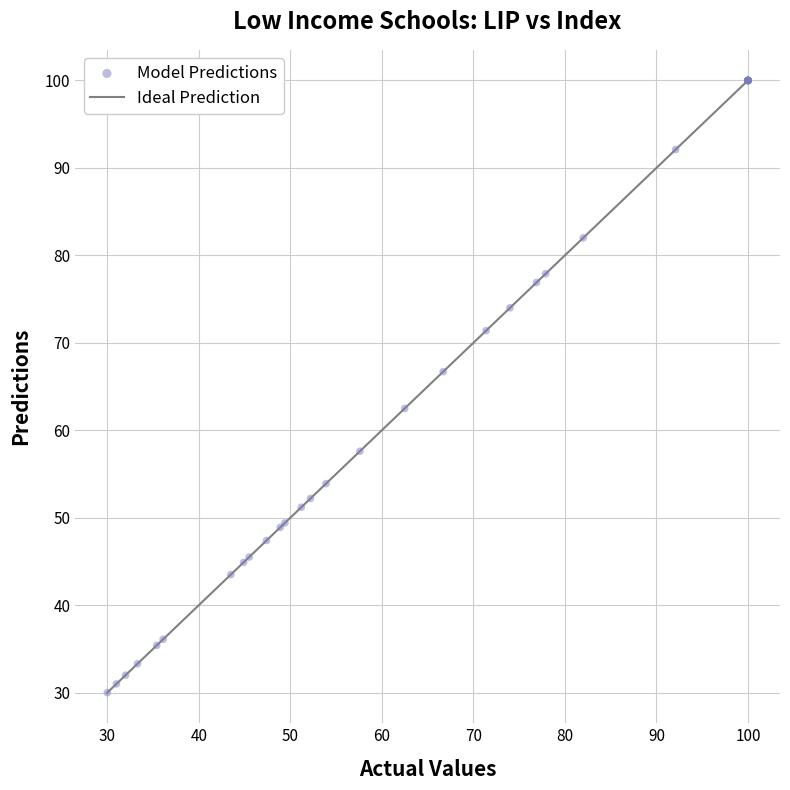

What Y value in the scatter plot is closest to 65?

66.7